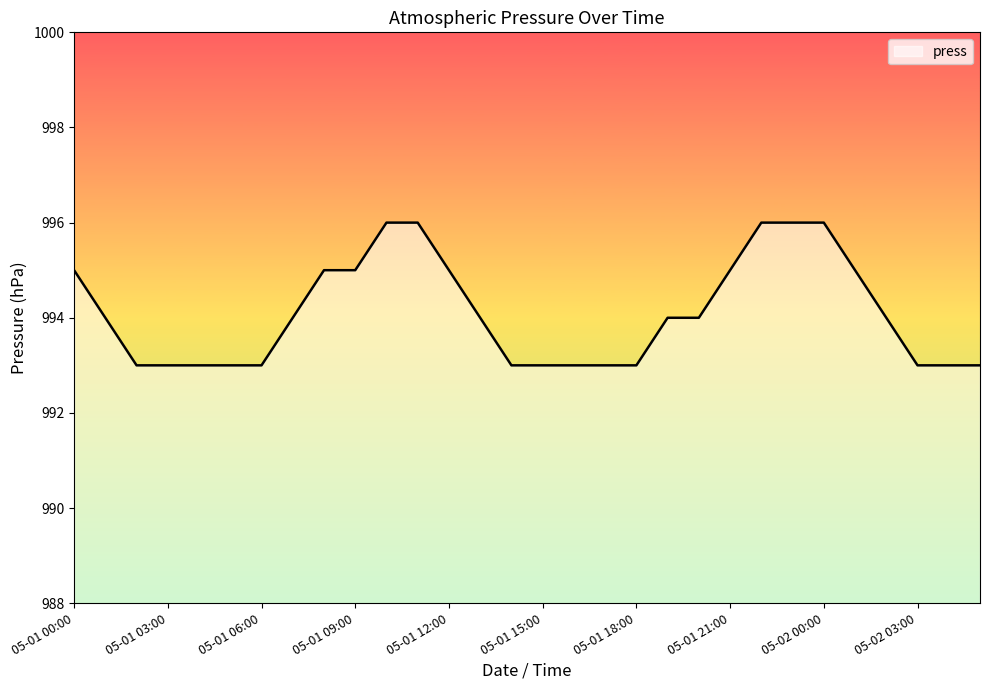

Reading left to right, transcribe all the data shown in this chart.

995	994	993	993	993	993	993	994	995	995	996	996	995	994	993	993	993	993	993	994	994	995	996	996	996	995	994	993	993	993